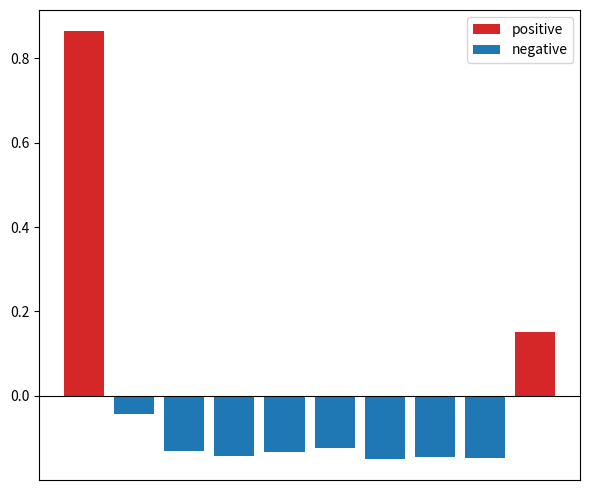

What is the total value across all series at 3?

-0.1